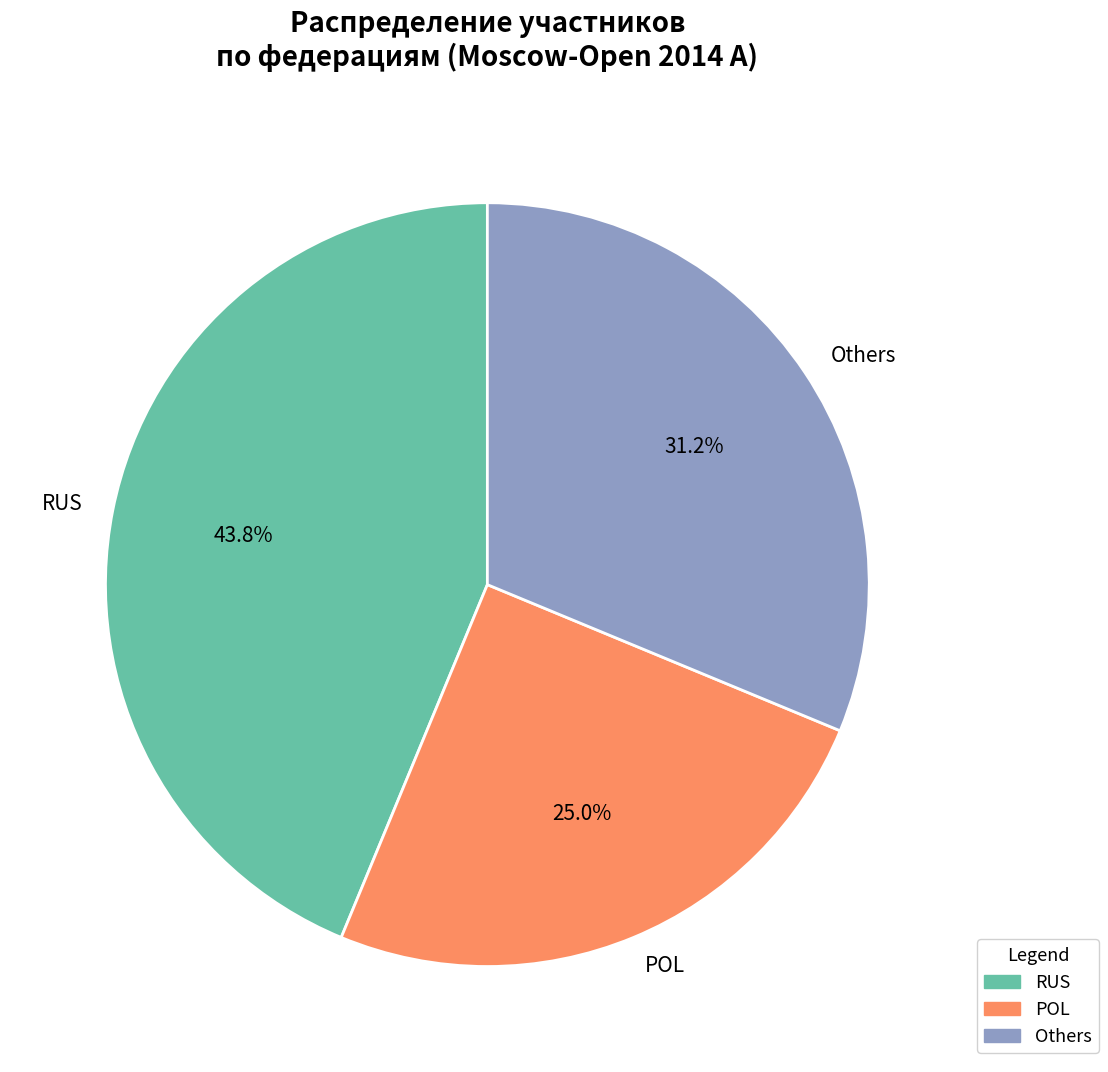

To the nearest percent, what is the average slice percentage?

33%